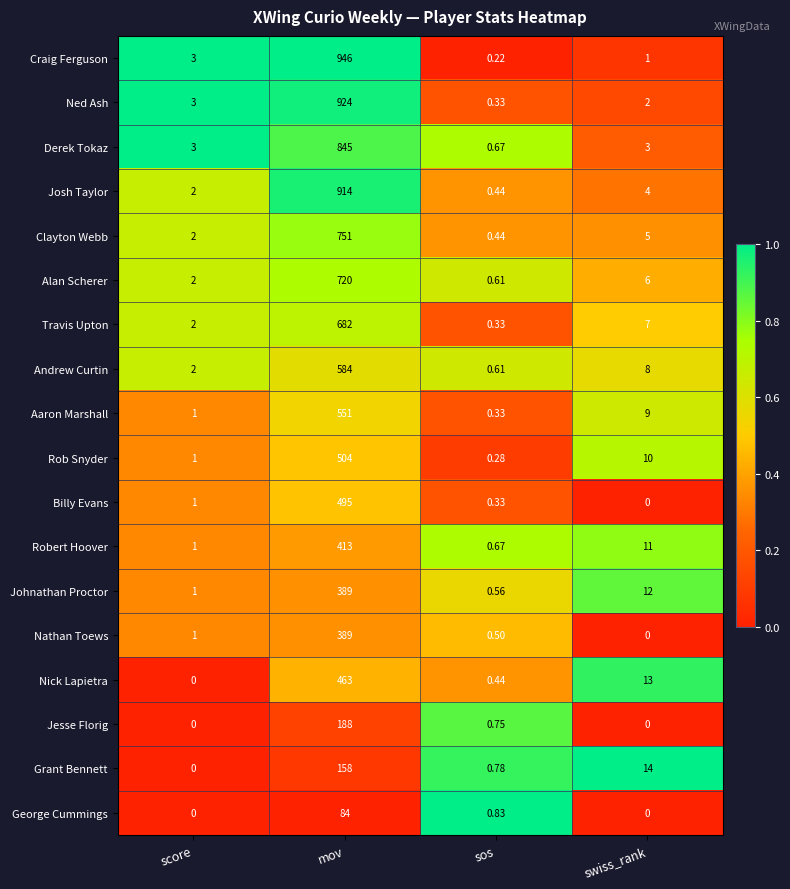

At which category is the sum across all series the highest?

mov